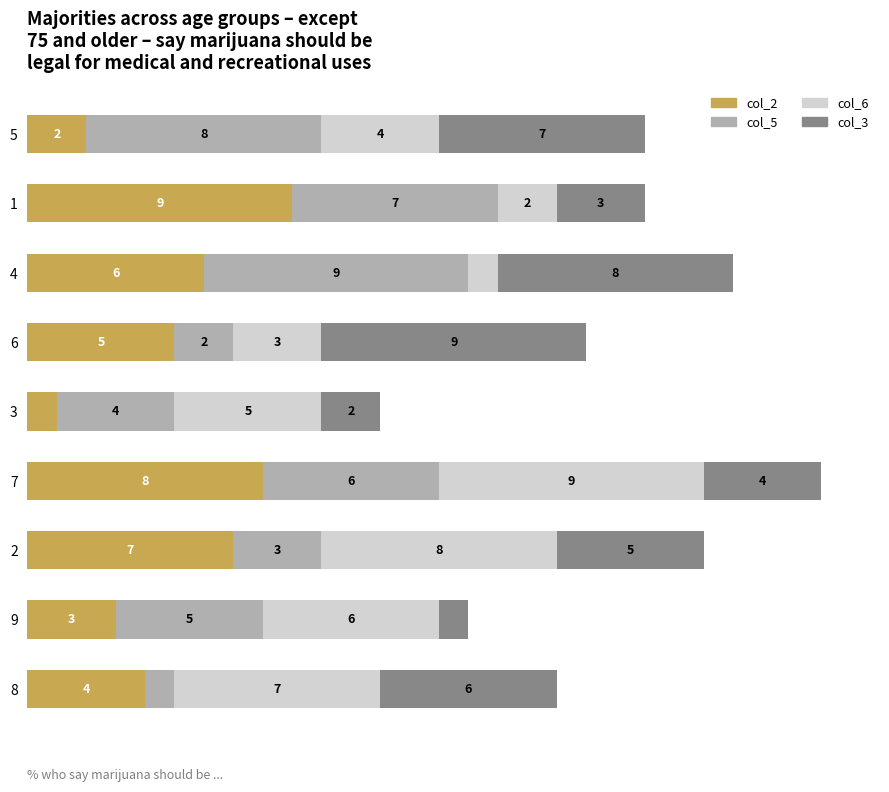

What is the difference between the maximum and second lowest values in the col_2 series?

7